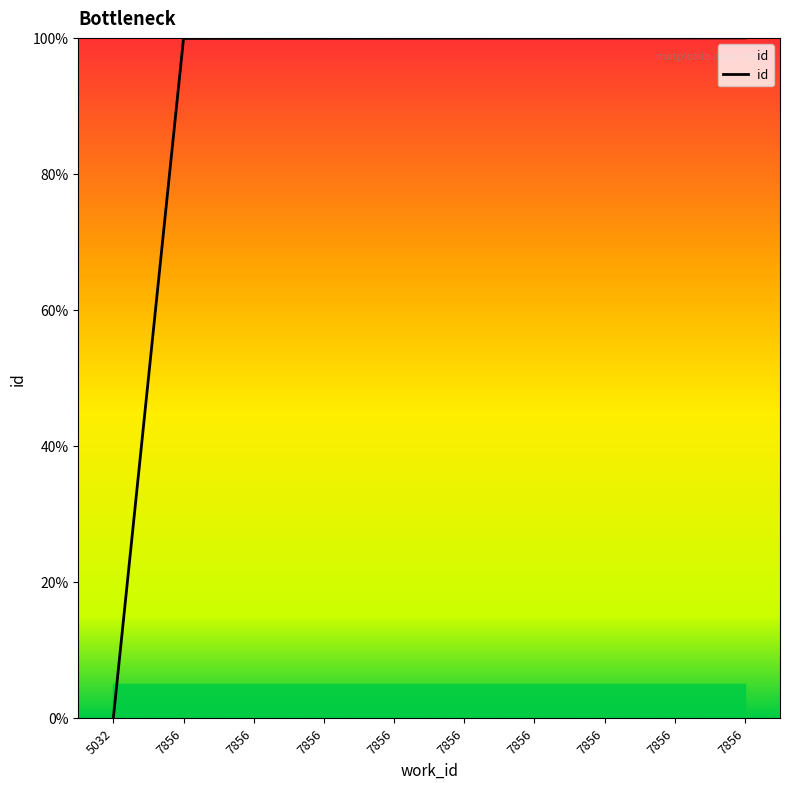

Does the chart display data point markers on the line(s)?

No